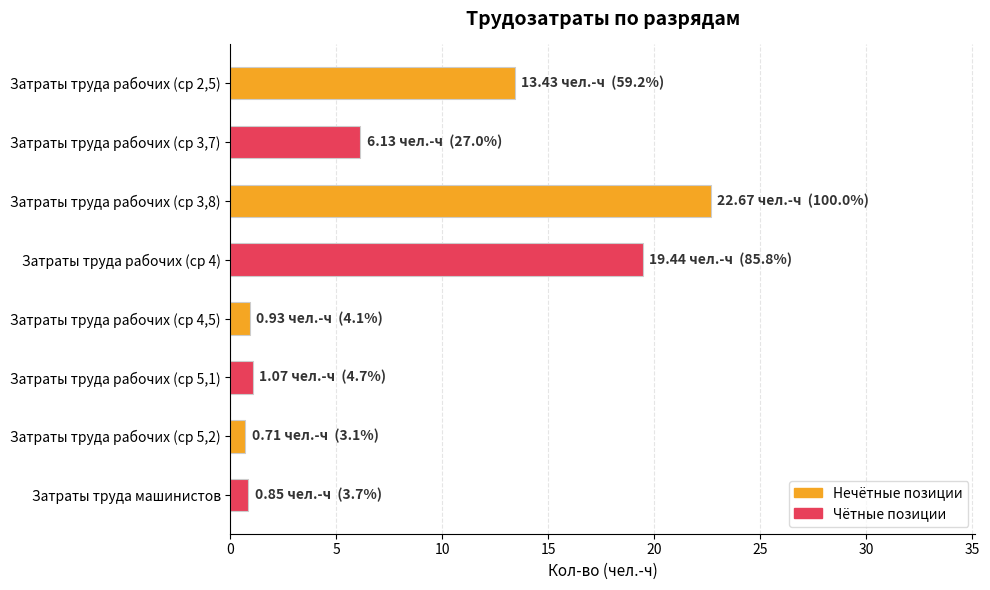

What is the maximum value shown in the chart?

22.7